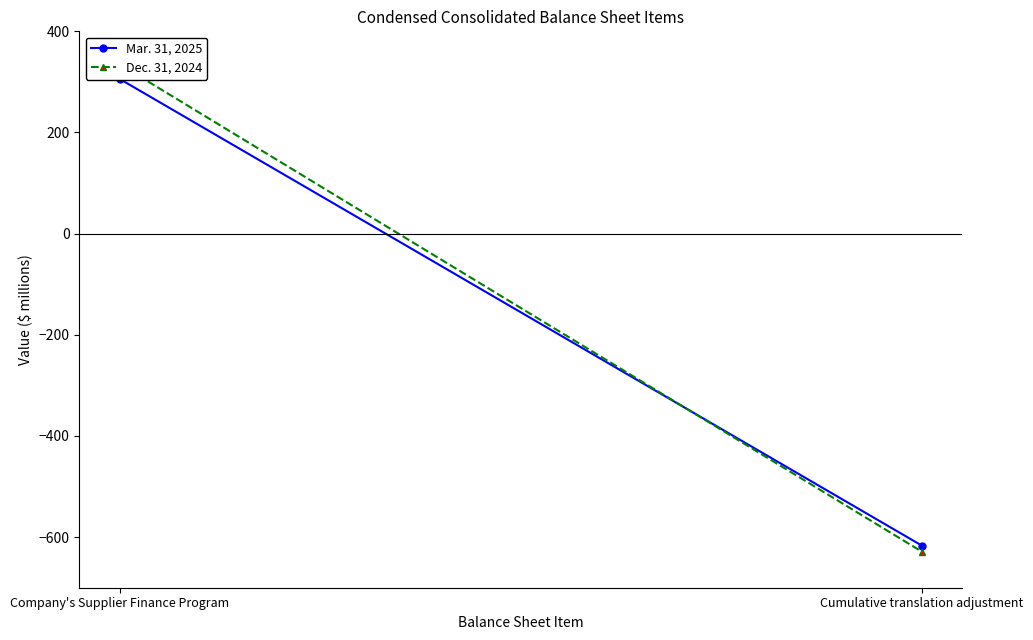

Which has a higher value, Cumulative translation adjustment or Company's Supplier Finance Program?

Company's Supplier Finance Program